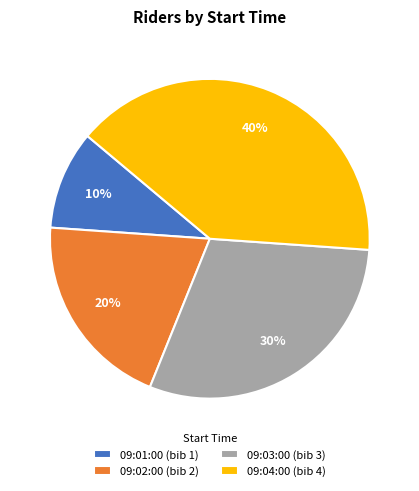

Does 09:04:00 account for over 50% of the chart?

No